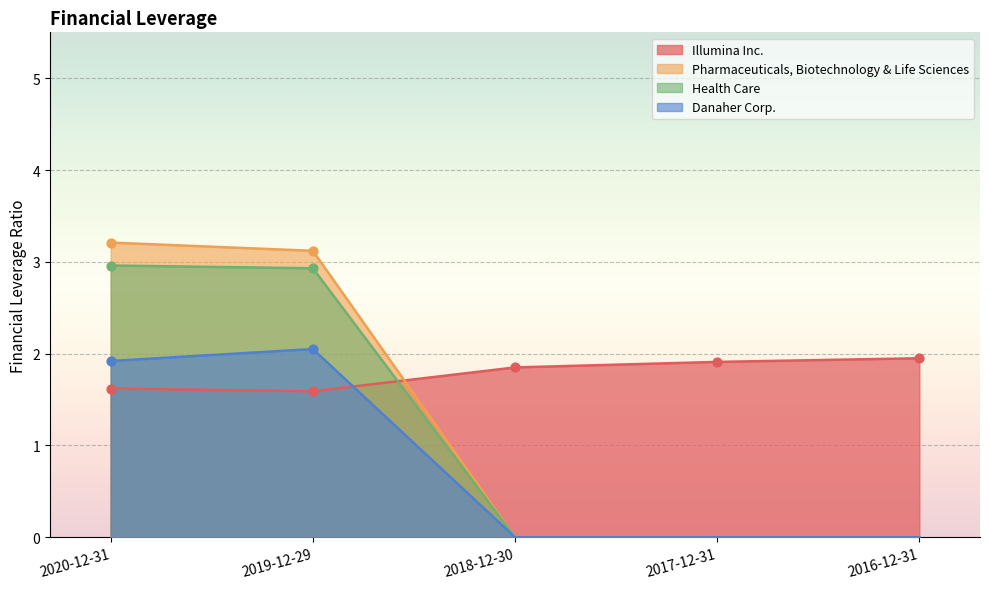

Which series has the largest total across all categories?

Illumina Inc.